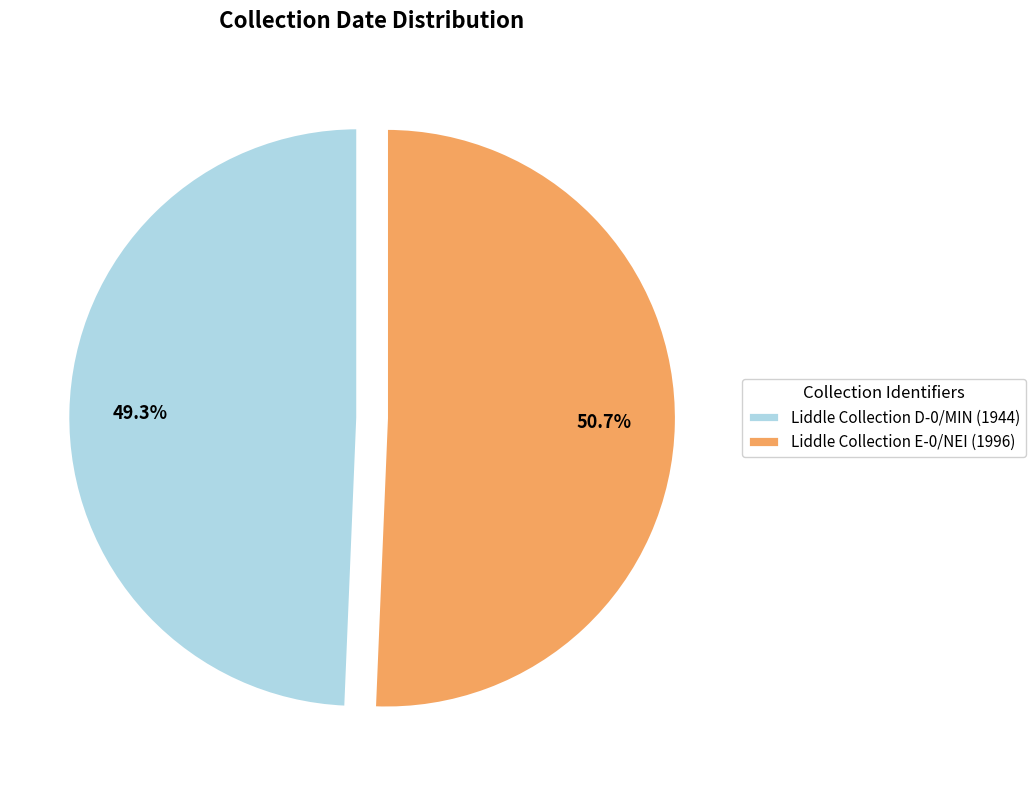

What percentage is NOT represented by Liddle Collection E-0/NEI?

49.3%